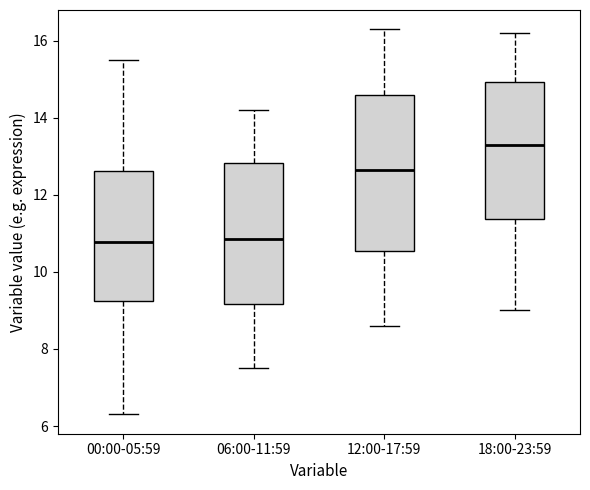

Where does the median line of the box for 12:00-17:59 sit on the y-axis? The values are not printed on the chart, so give them approximately, as read against the axis.

12.6